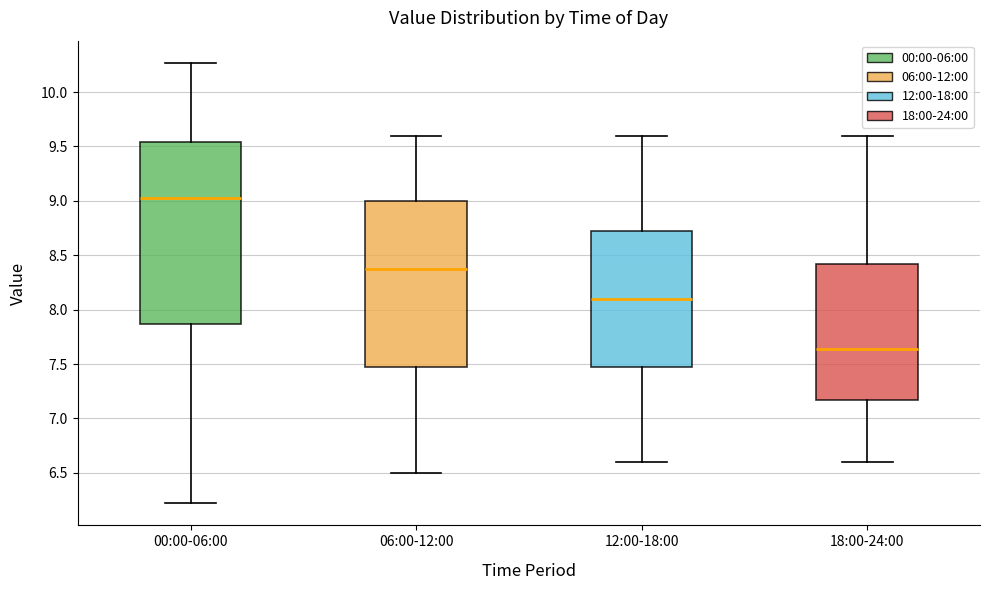

Where is the lower edge of the box for 06:00-12:00 on the y-axis? The values are not printed on the chart, so give them approximately, as read against the axis.

7.50